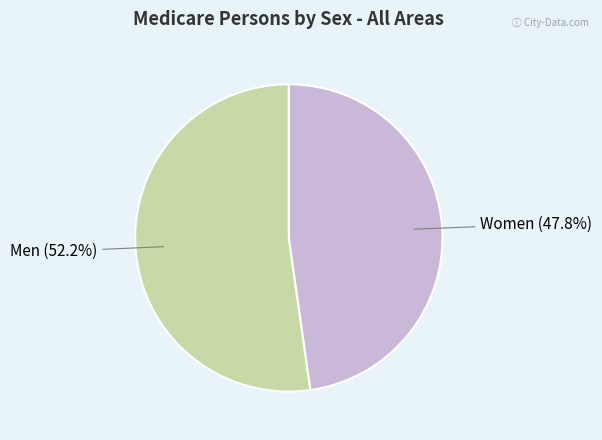

Does any single category account for the majority?

Yes